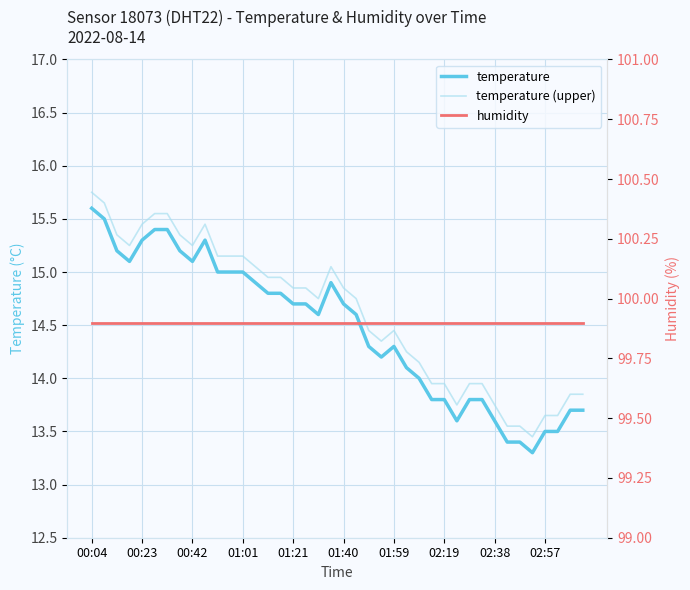

At which category does the chart reach its peak across all series?

00:04